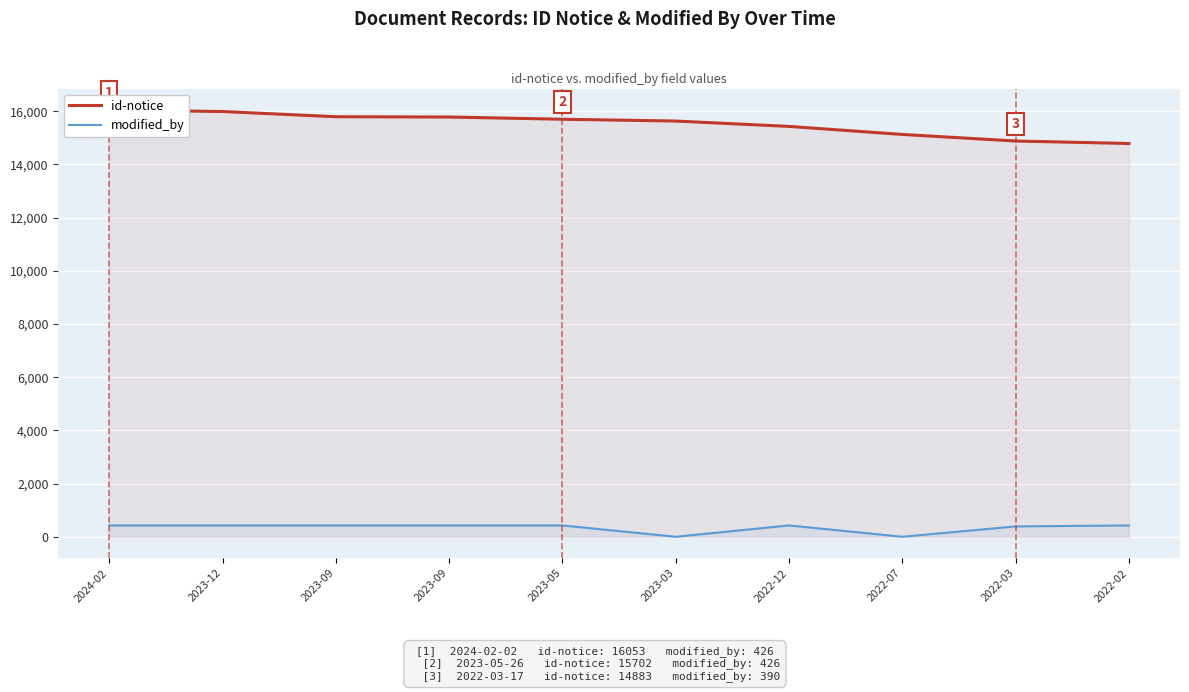

True or false: id-notice and modified_by cross at least once.

False